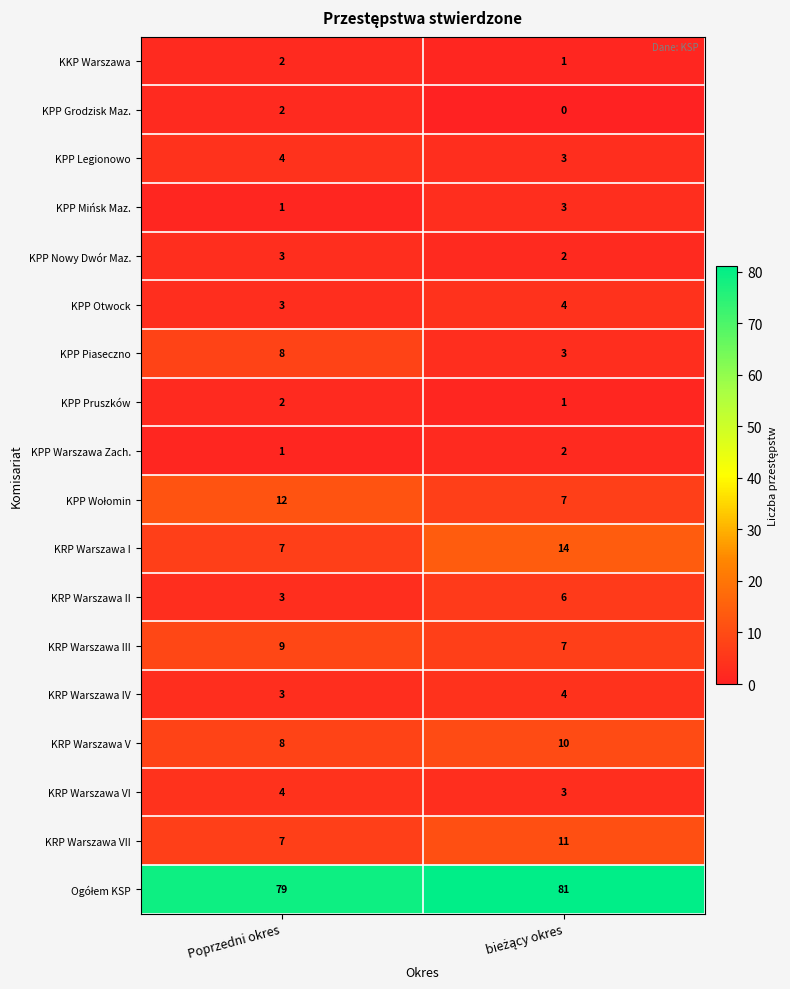

The KPP Otwock series shows 1 at Poprzedni okres. True or false?

False